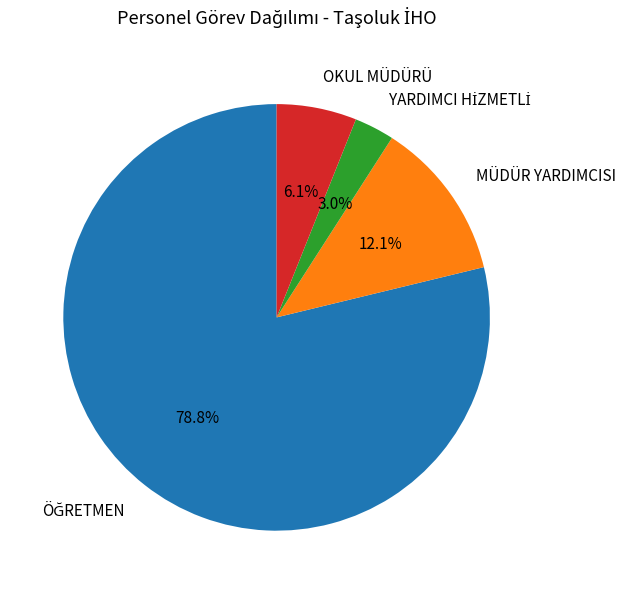

Does any single category account for the majority?

Yes